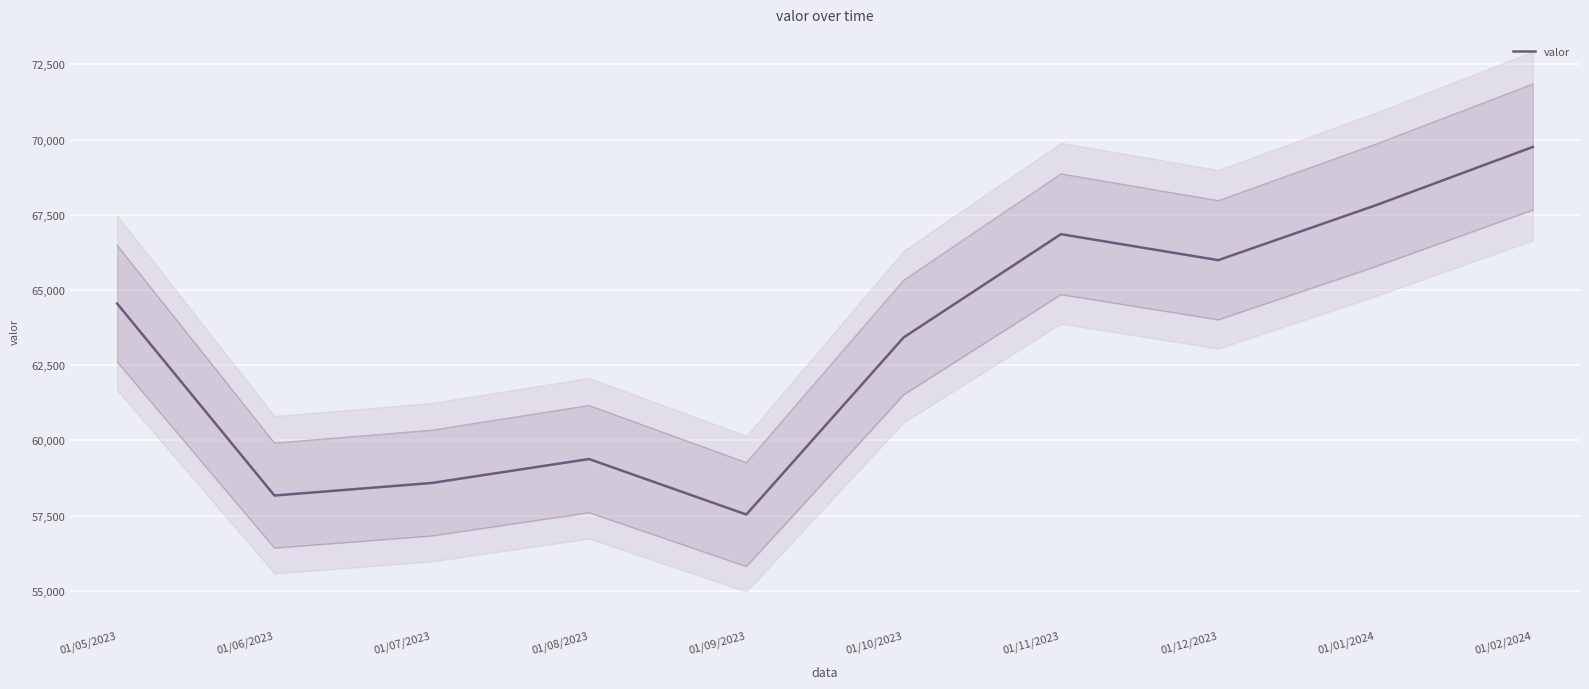

At which category does the chart reach its minimum across all series?

01/09/2023